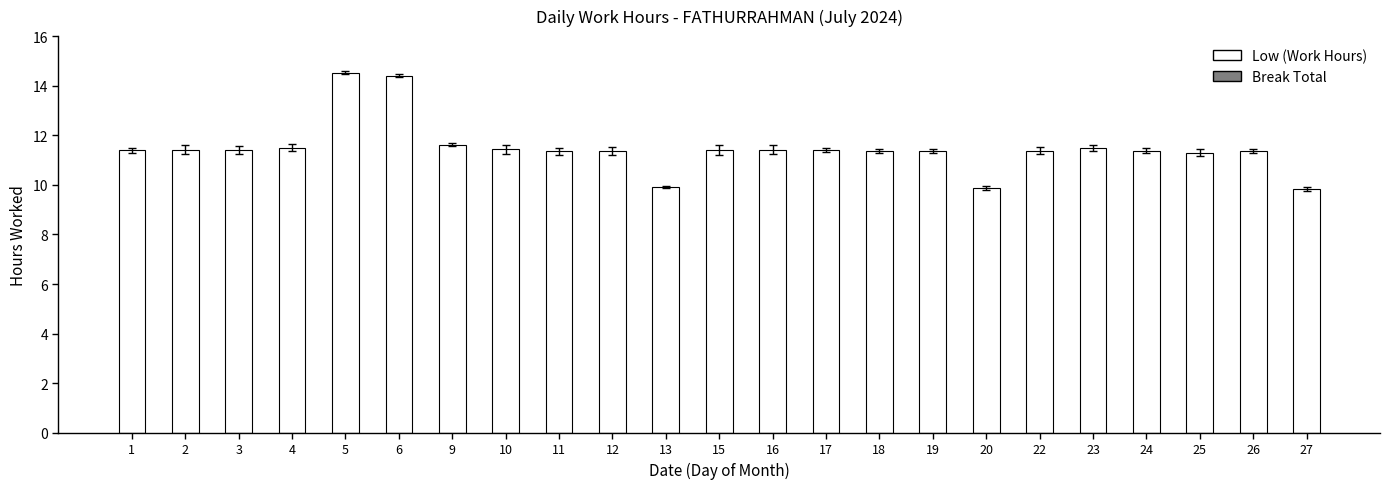

What is the change in value from 3 to 13?

-1.5